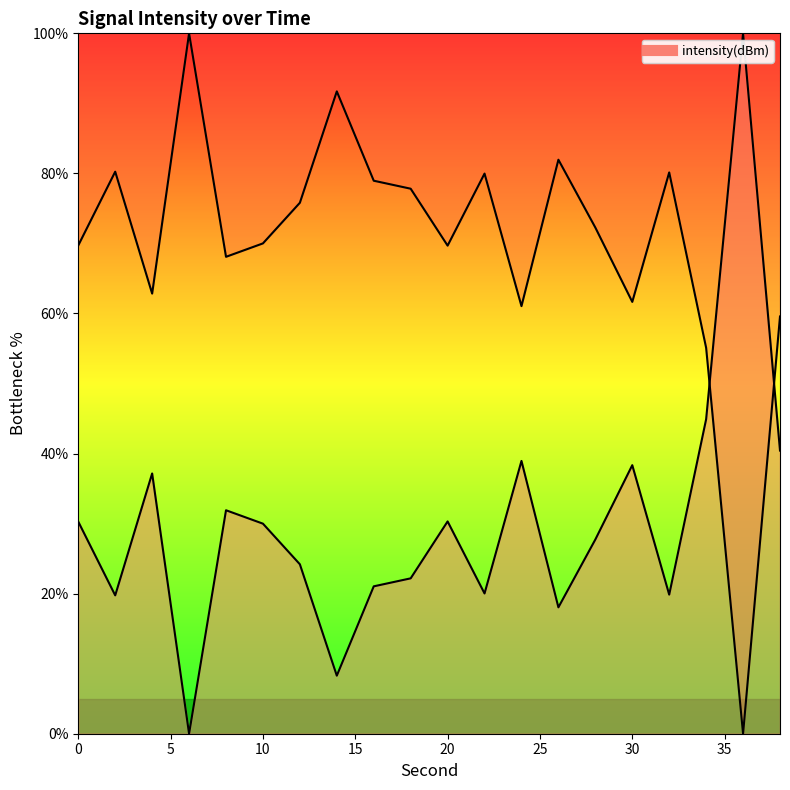

At which category does the data reach its first local peak?

4